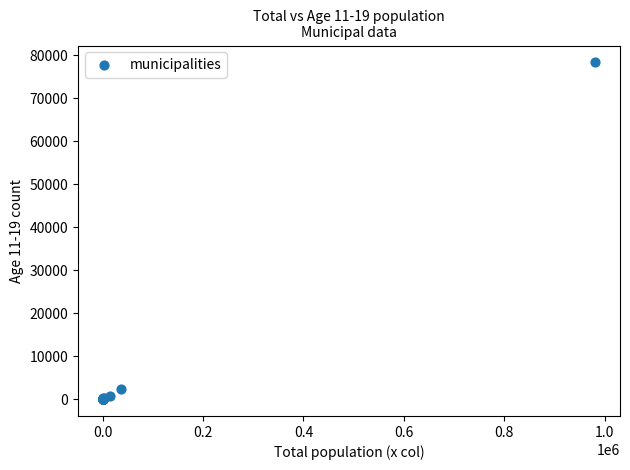

What Y value in the scatter plot is closest to 39194?

2423